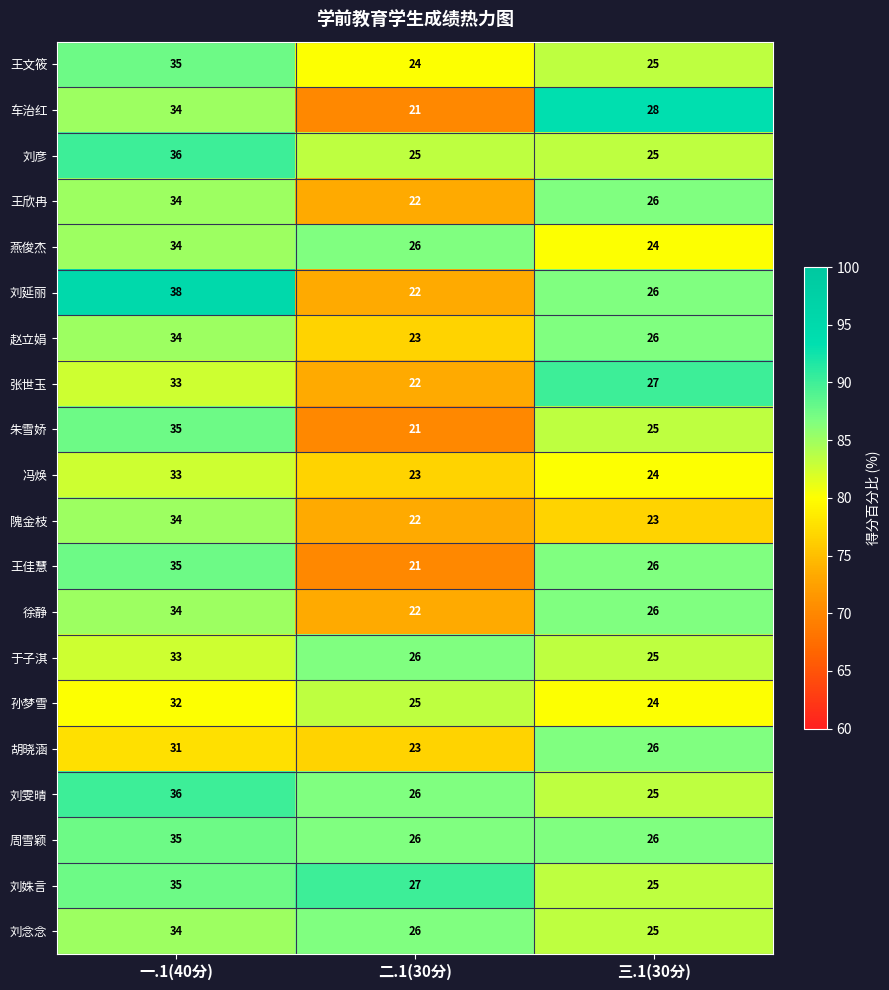

What is the spread (max minus min) of values at 二.1(30分)?

6